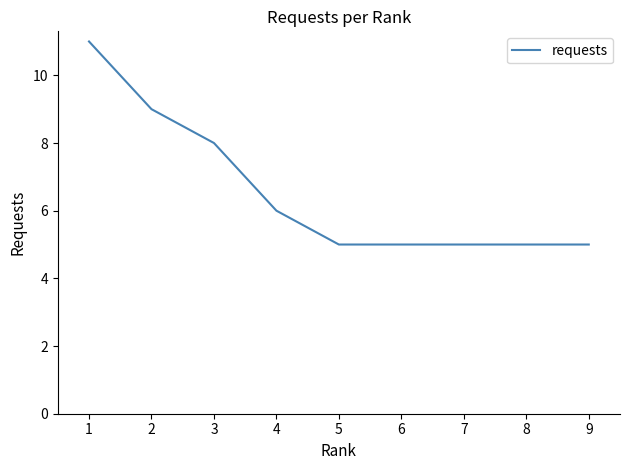

Does the chart display data point markers on the line(s)?

No